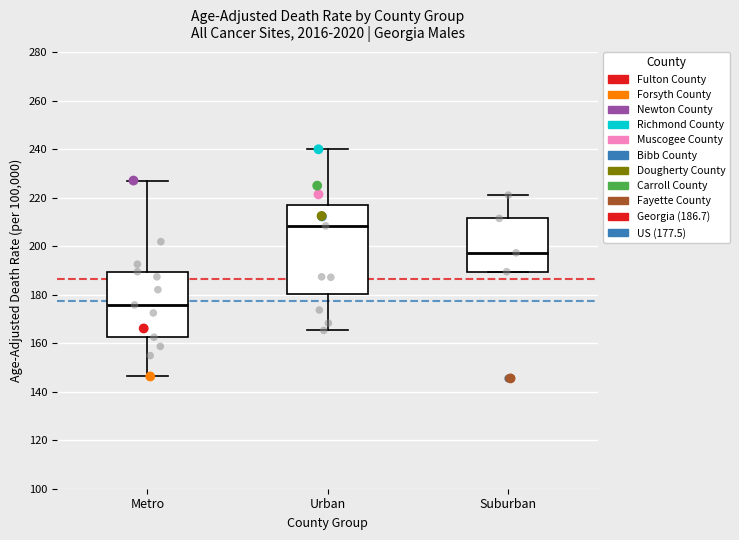

Which box is the tallest, from its lower edge to its upper edge?

Urban